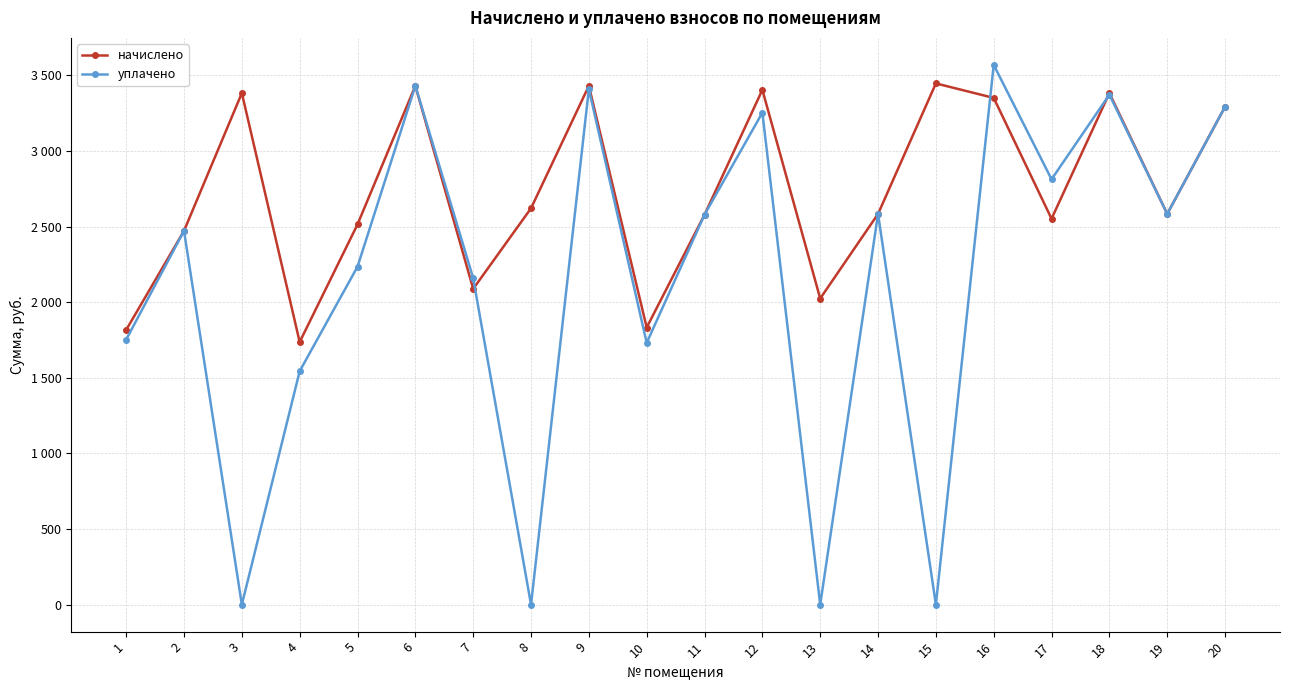

What are all the series names shown in the legend?

начислено, уплачено